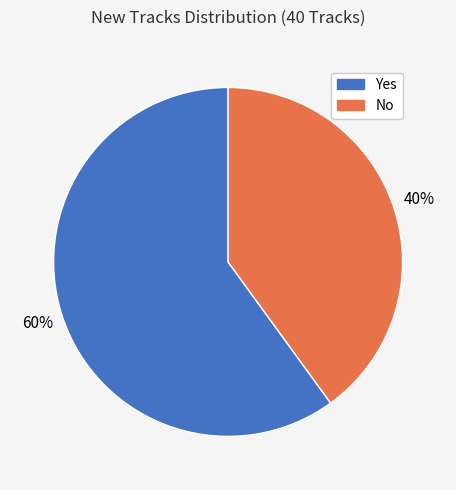

What is the smallest slice in the pie chart?

No